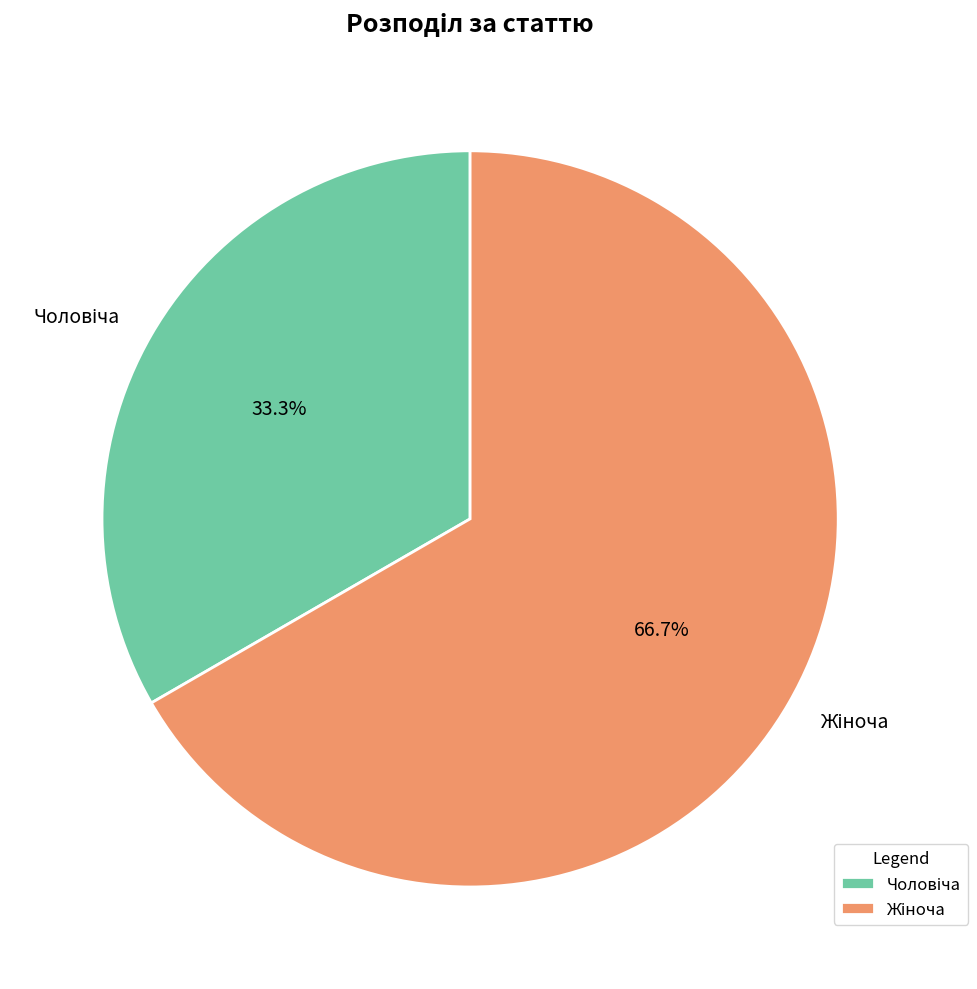

How many slices are in this pie chart?

2